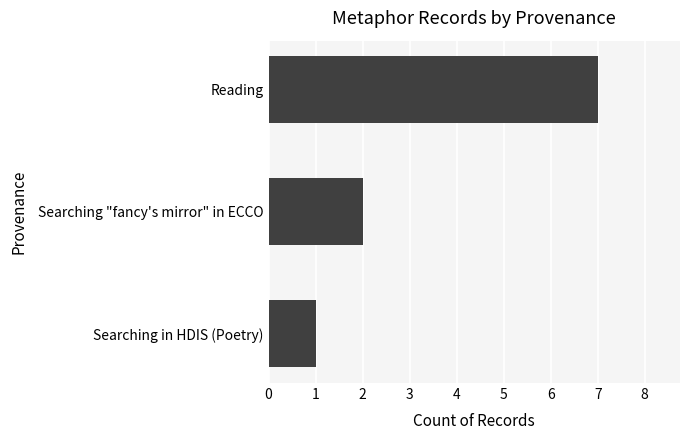

How many values are below 2?

1